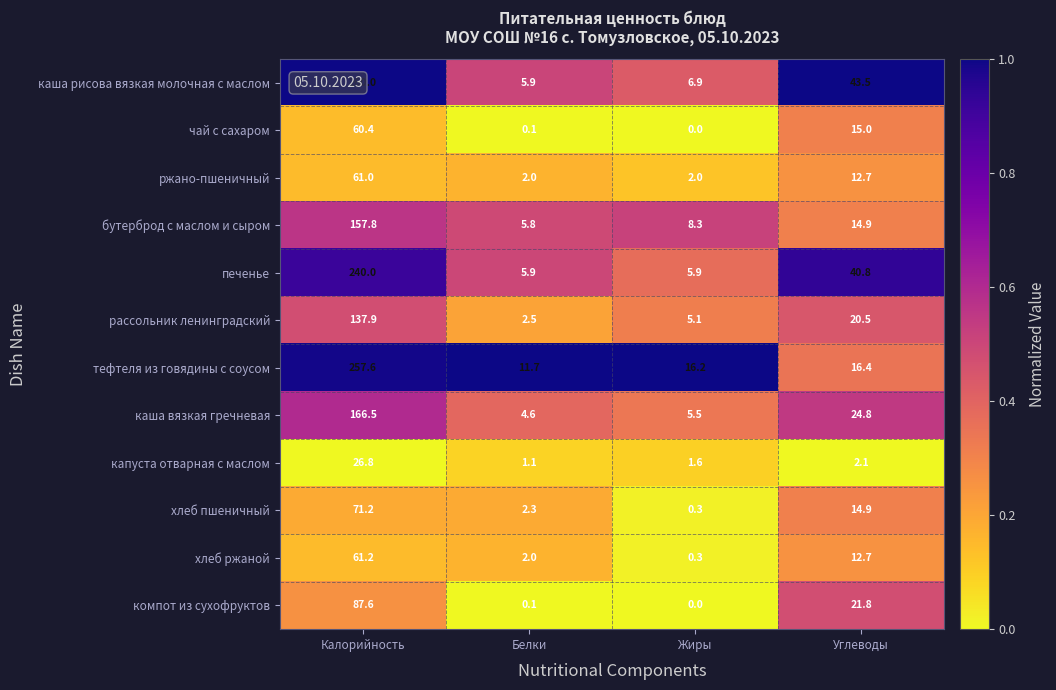

What is the lowest value of the каша рисова вязкая молочная с маслом series?

5.9